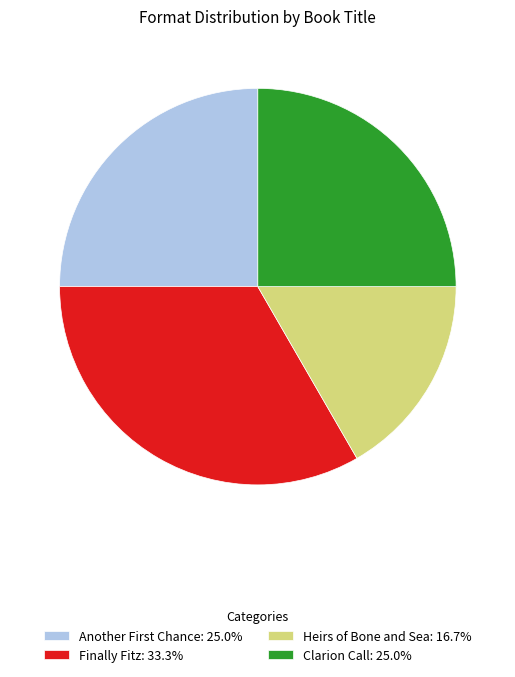

Does any single category account for the majority?

No